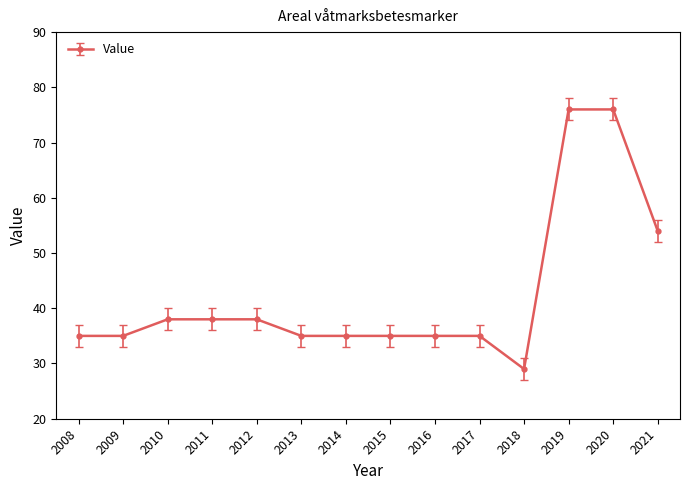

What is the sum of all values?

594